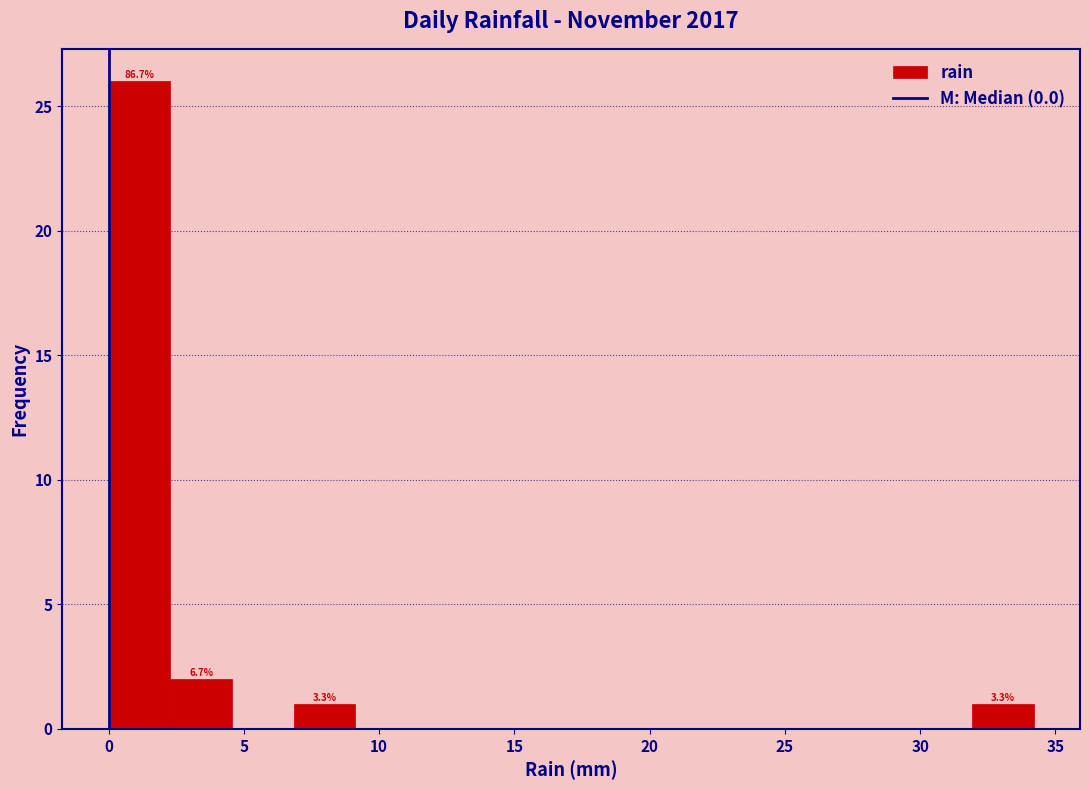

Over which range of the x-axis is the bar tallest?

0.0 to 2.5